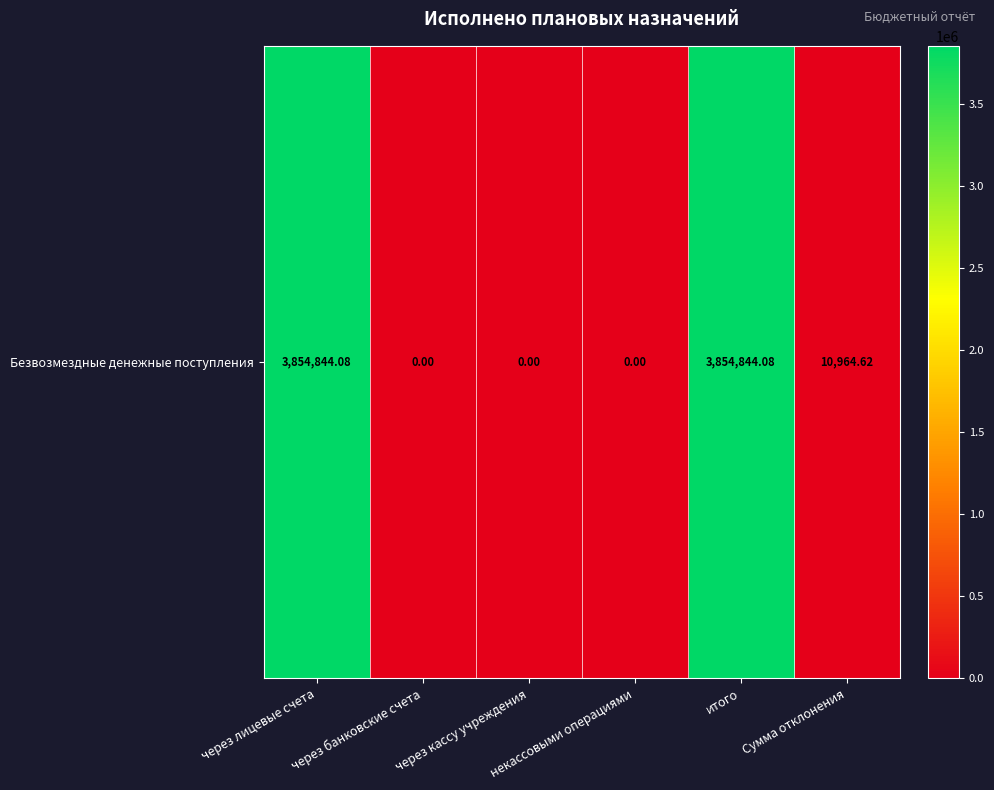

What is the maximum value shown in the chart?

3854844.1